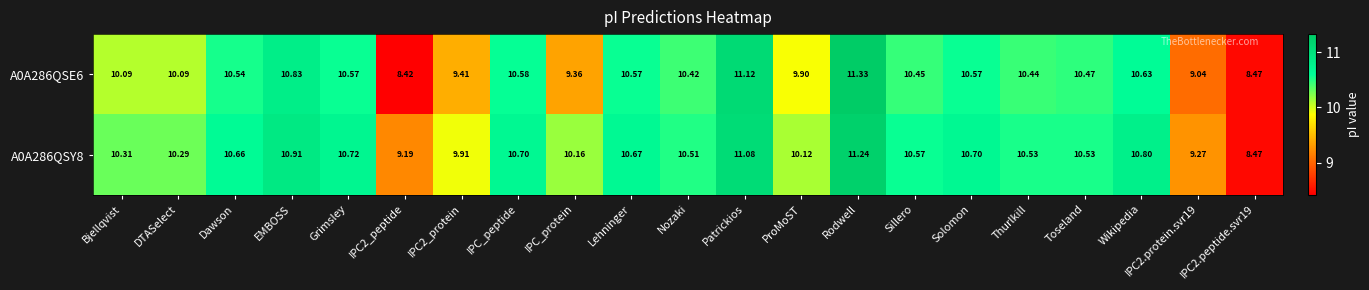

Where does the A0A286QSE6 series first go above 10?

Bjellqvist